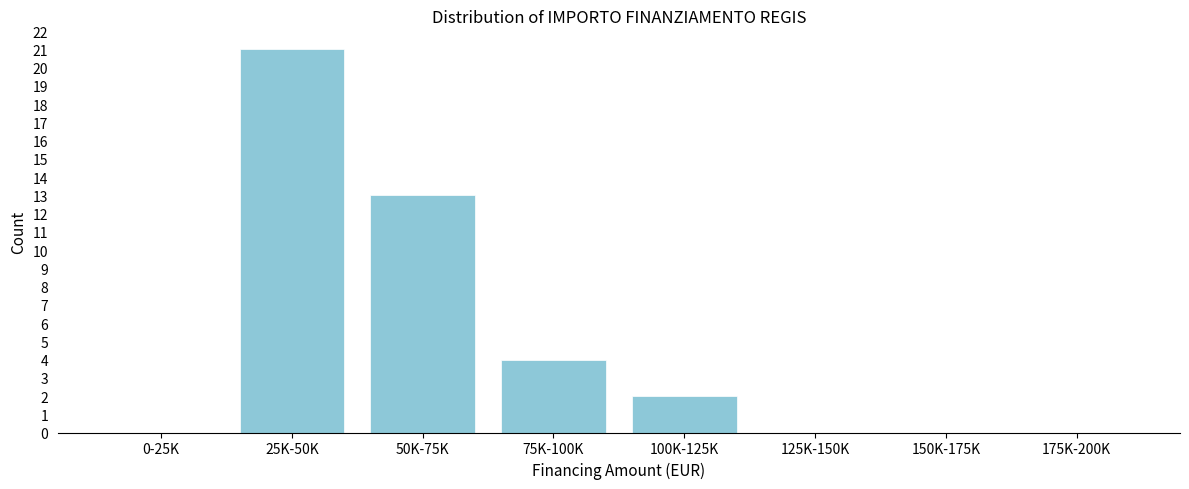

Reading right to left, list all the values displayed in this chart.

175K-200K=0	150K-175K=0	125K-150K=0	100K-125K=2	75K-100K=4	50K-75K=13	25K-50K=21	0-25K=0